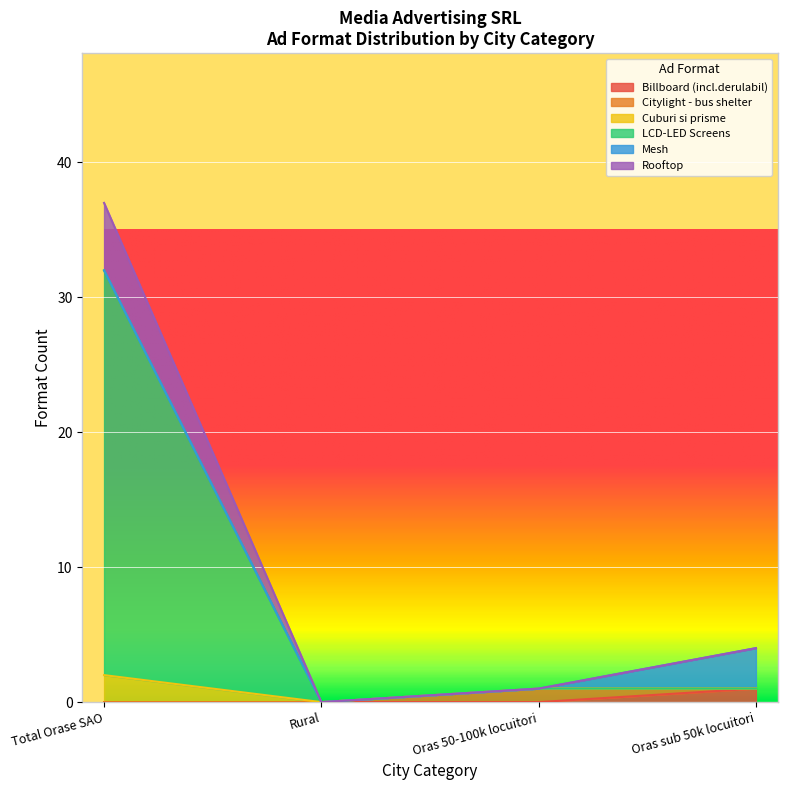

Which category has the highest value in the Billboard (incl.derulabil) series?

Oras sub 50k locuitori